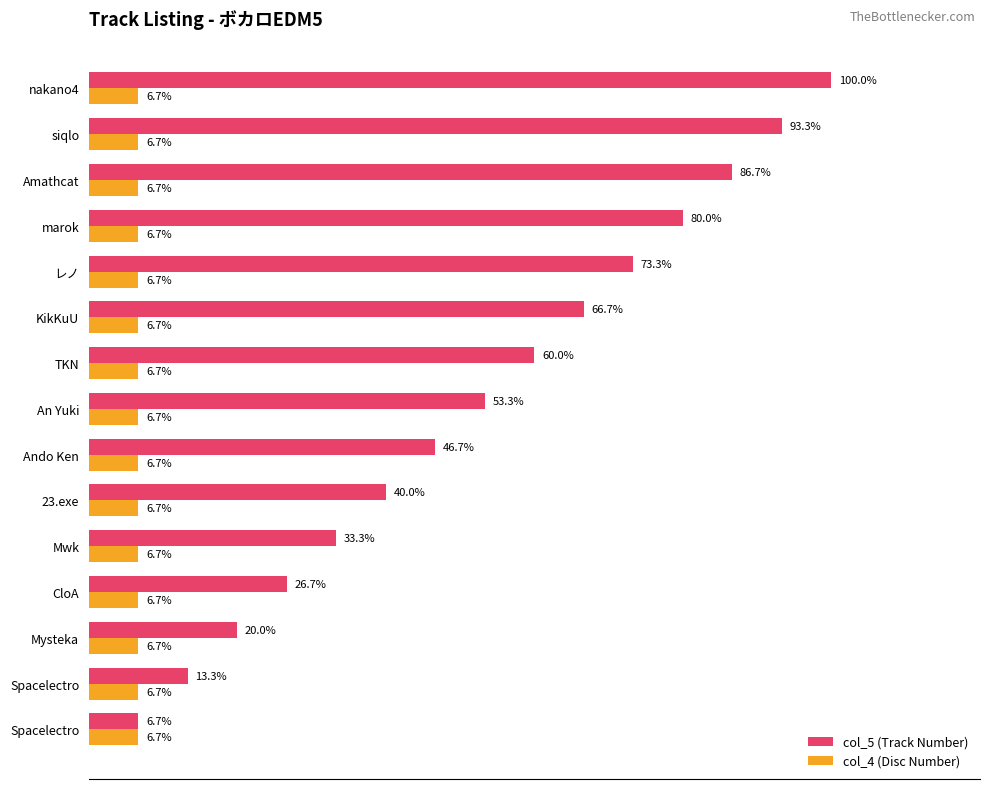

Which series has the largest total across all categories?

col_5 (Track Number)